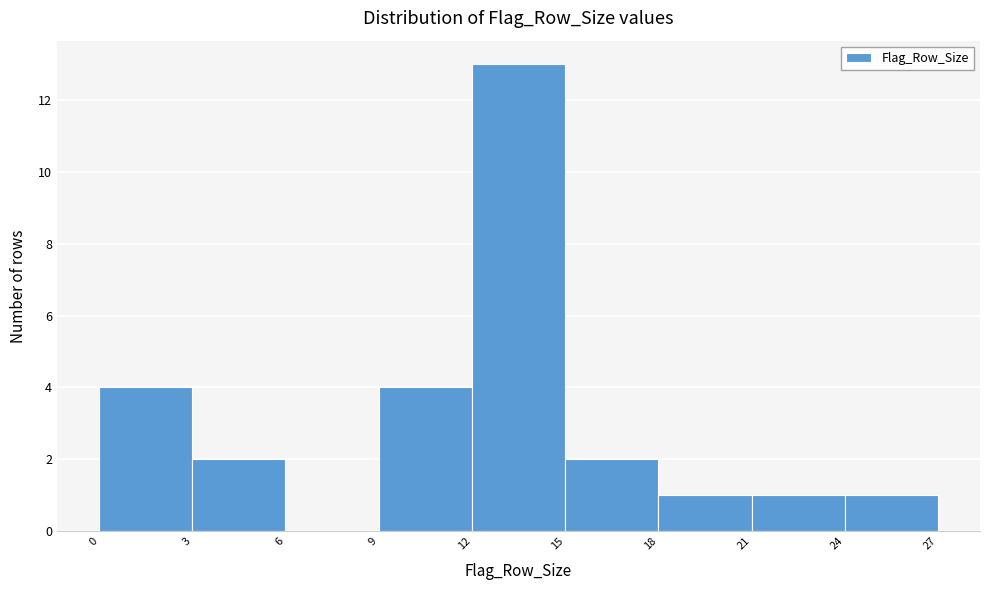

Reading left to right, transcribe this chart: for each bar, give the range it covers on the x-axis and its height. The values are not printed on the chart, so give them approximately, as read against the axis.

0 to 3: 4
3 to 6: 2
6 to 9: 0
9 to 12: 4
12 to 15: 13
15 to 18: 2
18 to 21: 1
21 to 24: 1
24 to 27: 1